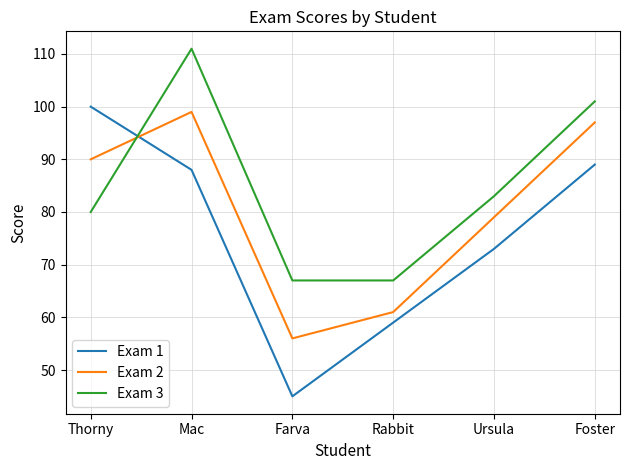

List the series in order of their peak value, lowest first.

Exam 2, Exam 1, Exam 3